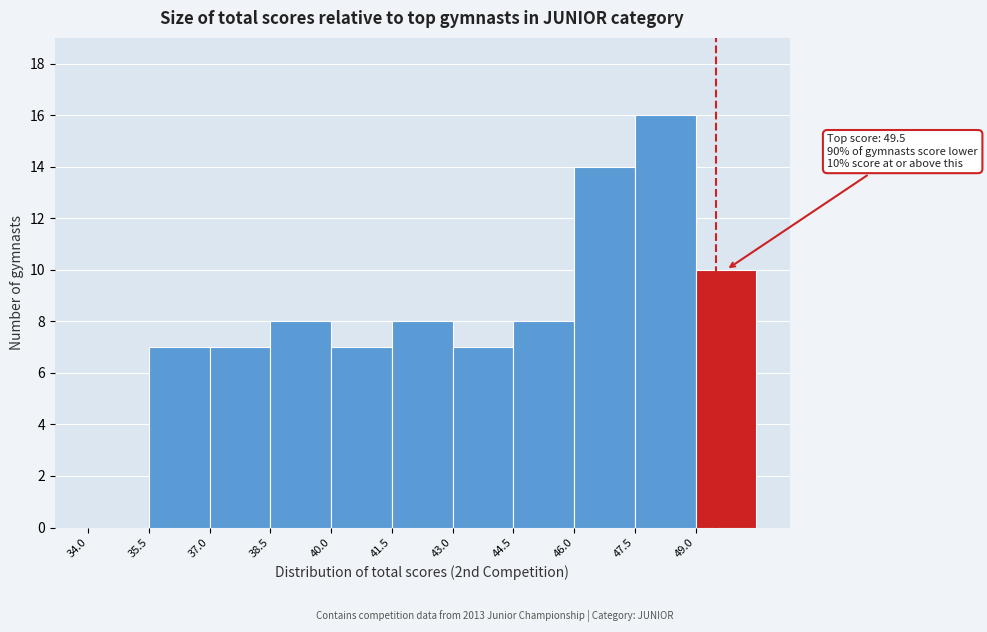

Over which range of the x-axis is the bar tallest?

47.5 to 49.0